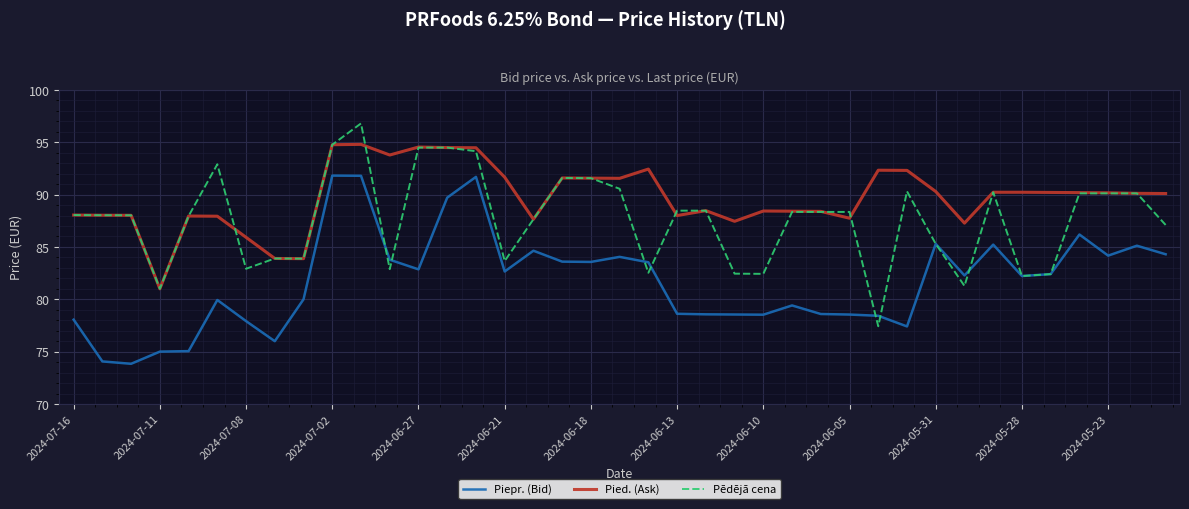

How many lines are shown in the chart?

3